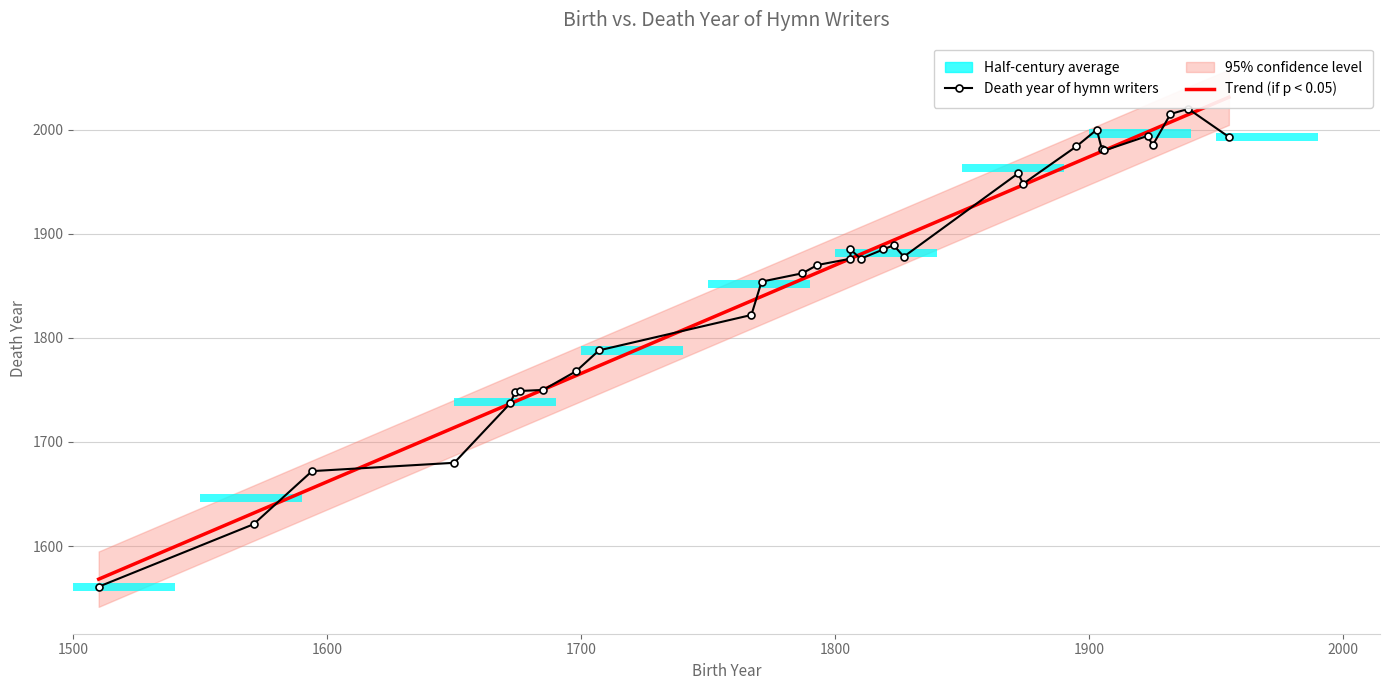

What is the highest value of the Death Year series?

2020